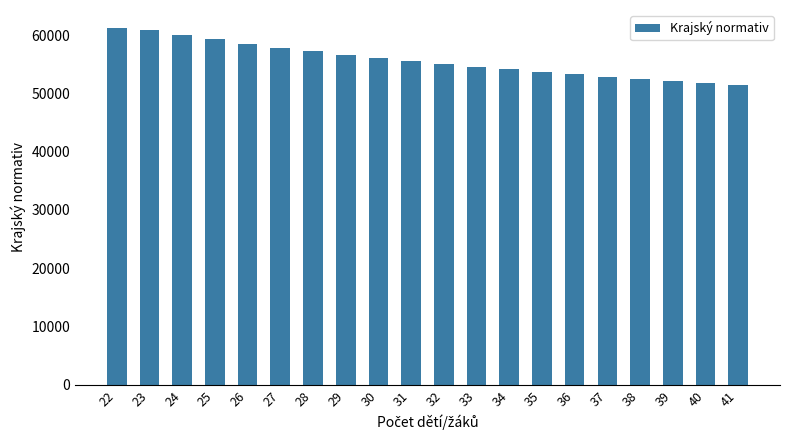

At which label does the data first exceed 55552?

22